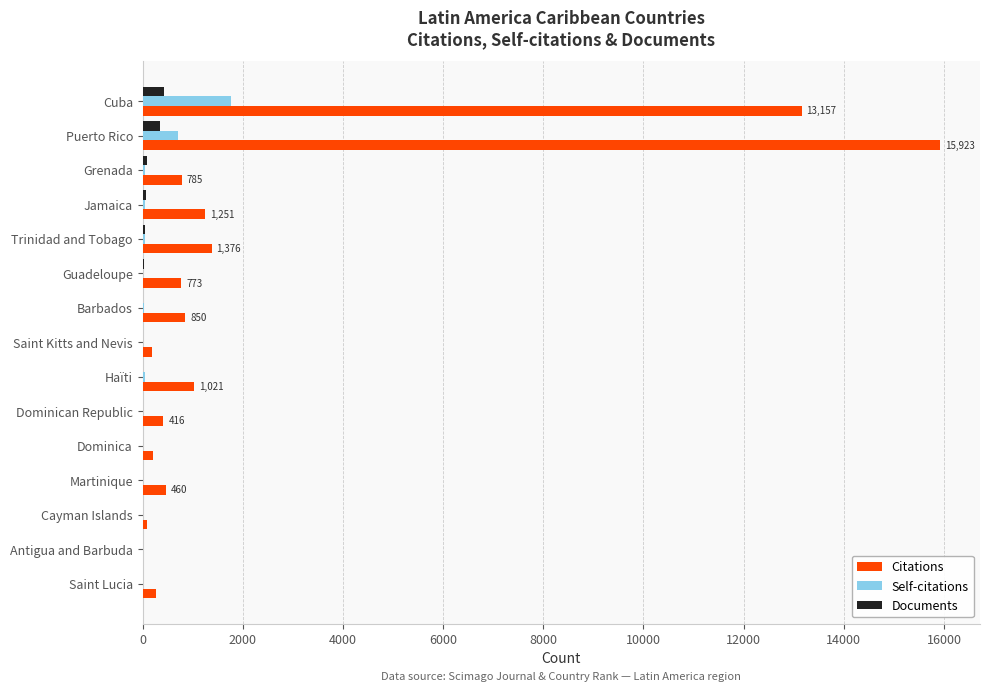

How many series are shown in this chart?

3